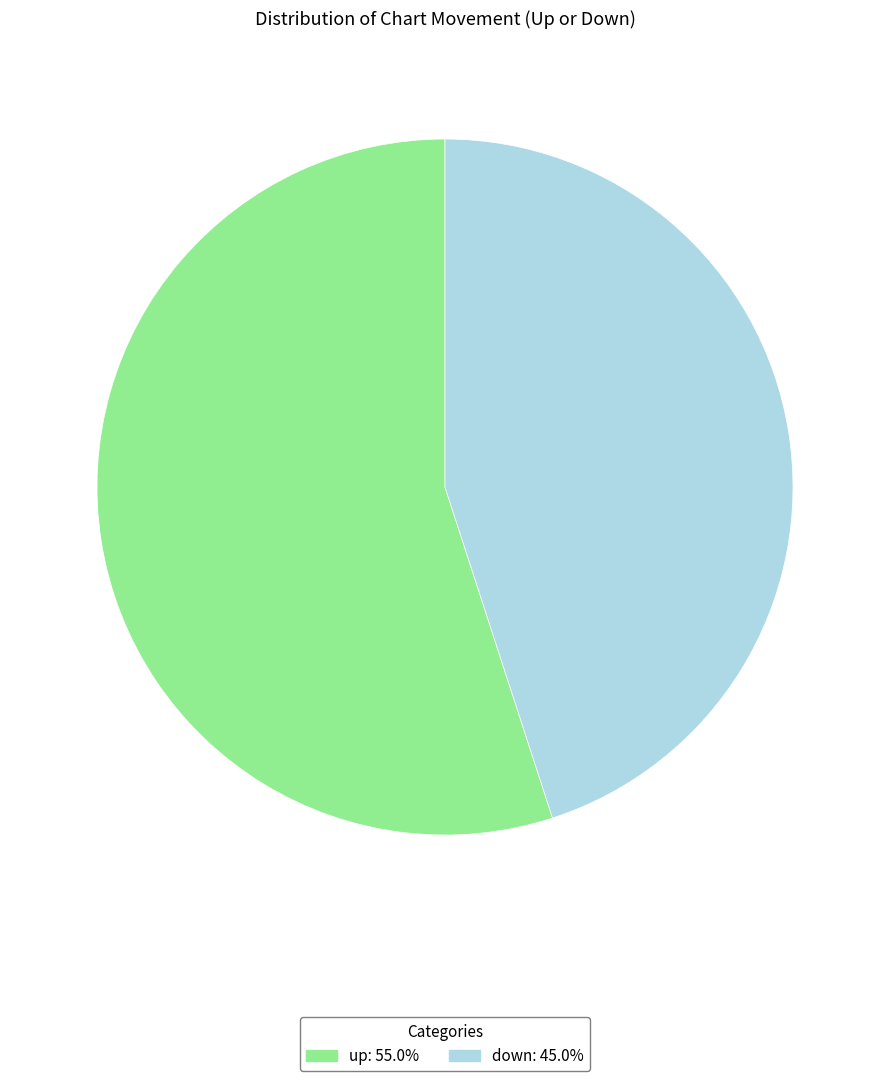

Approximately how many times larger is the value at up compared to down?

1.2